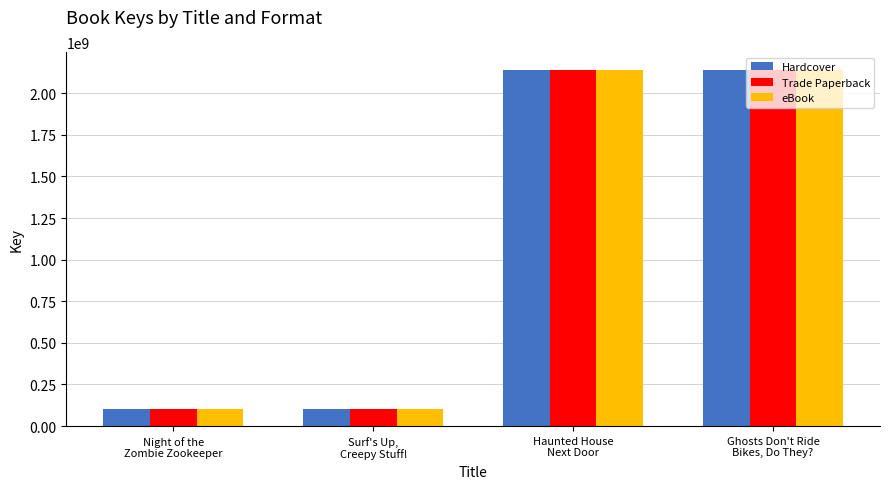

How many groups of bars are there?

4